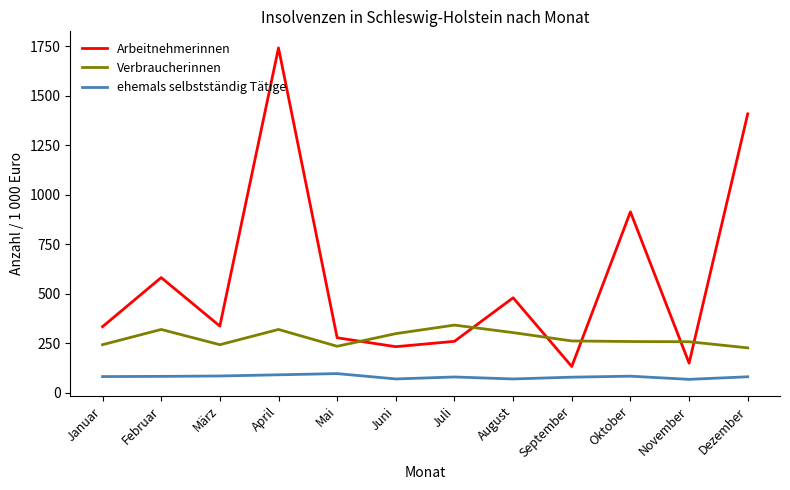

Which series ends up on top after the final intersection of Arbeitnehmerinnen and Verbraucherinnen?

Arbeitnehmerinnen